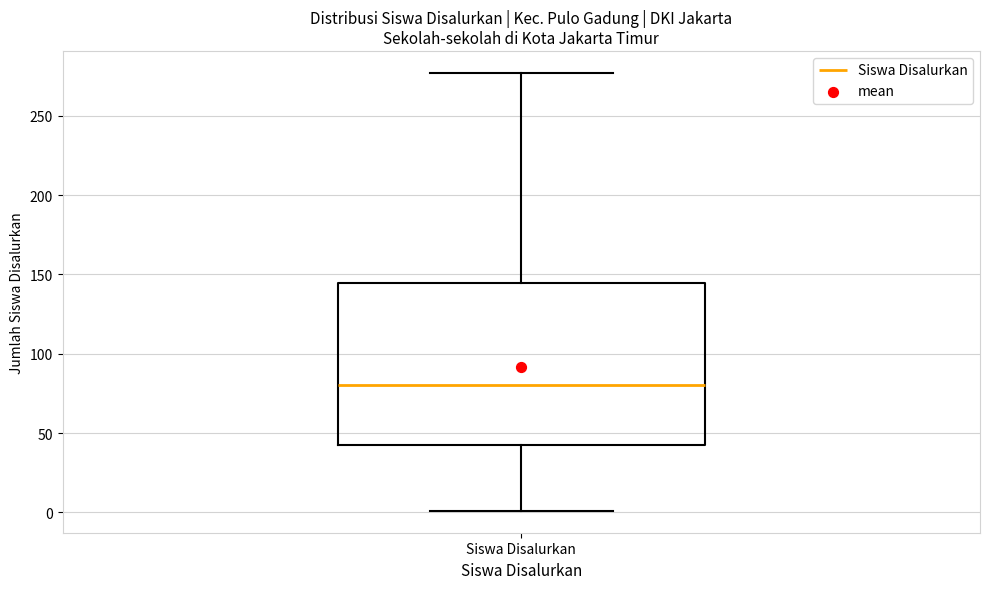

Where does the median line of the box for Siswa Disalurkan sit on the y-axis? The values are not printed on the chart, so give them approximately, as read against the axis.

80